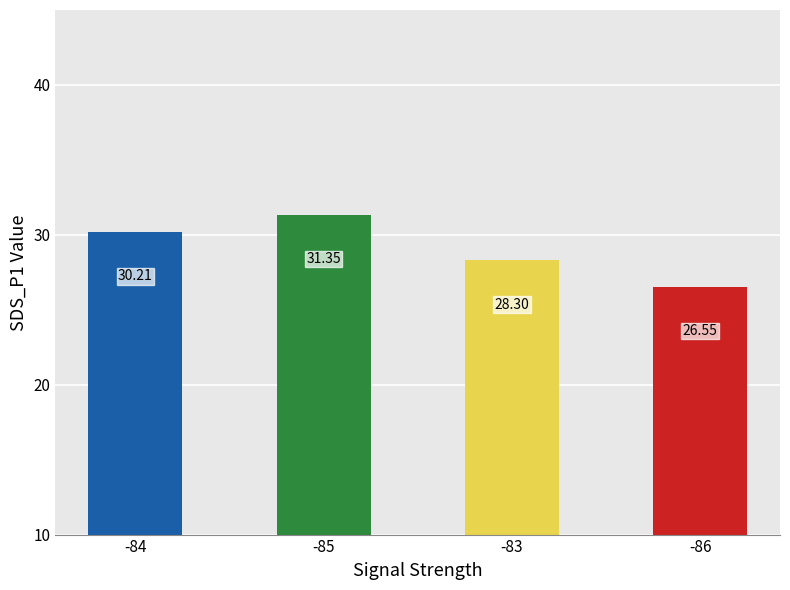

What is the difference between the second highest and minimum values?

3.7